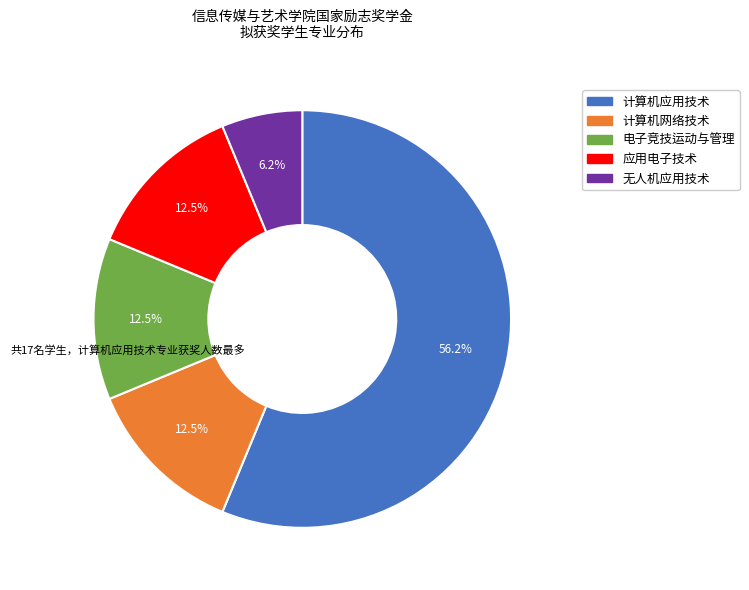

Does 计算机应用技术 represent more than half of the total?

Yes